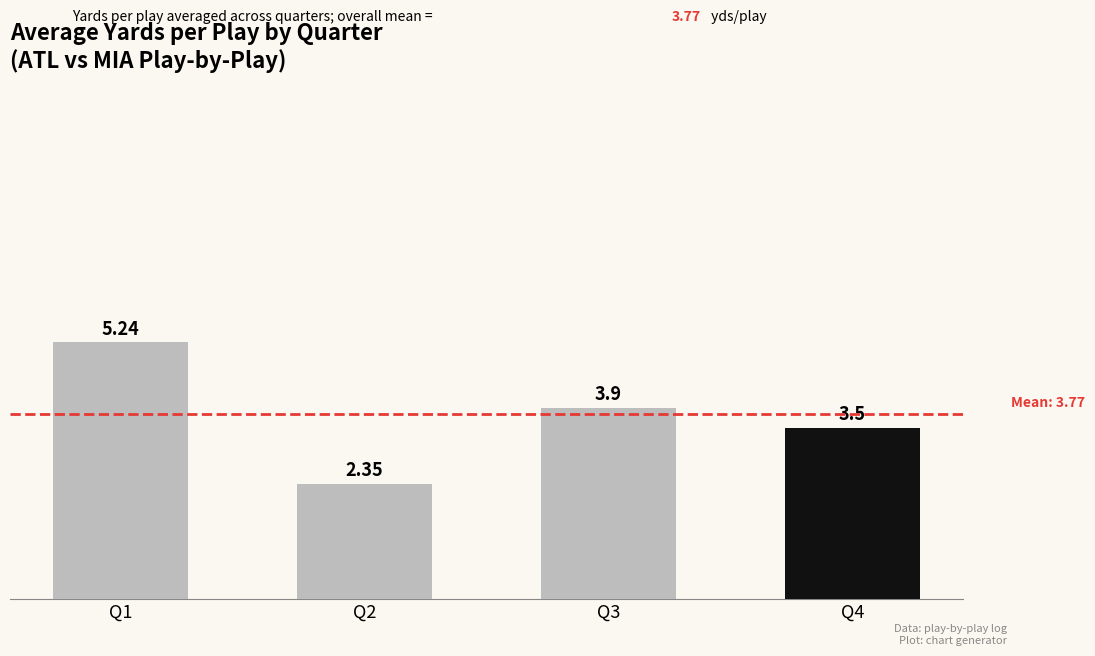

At which label is the value closest to 3?

Q4